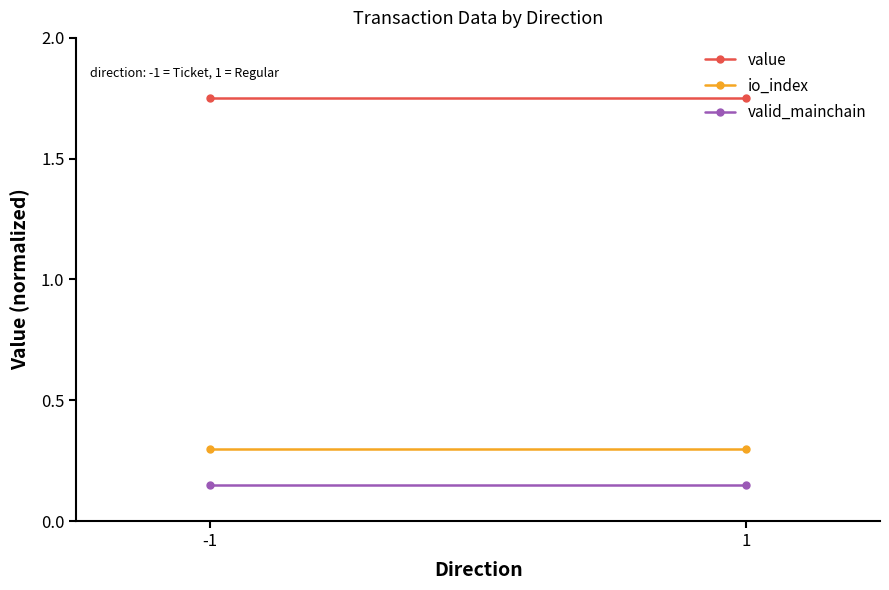

What is the value of the io_index point at the 2nd from the left?

0.3